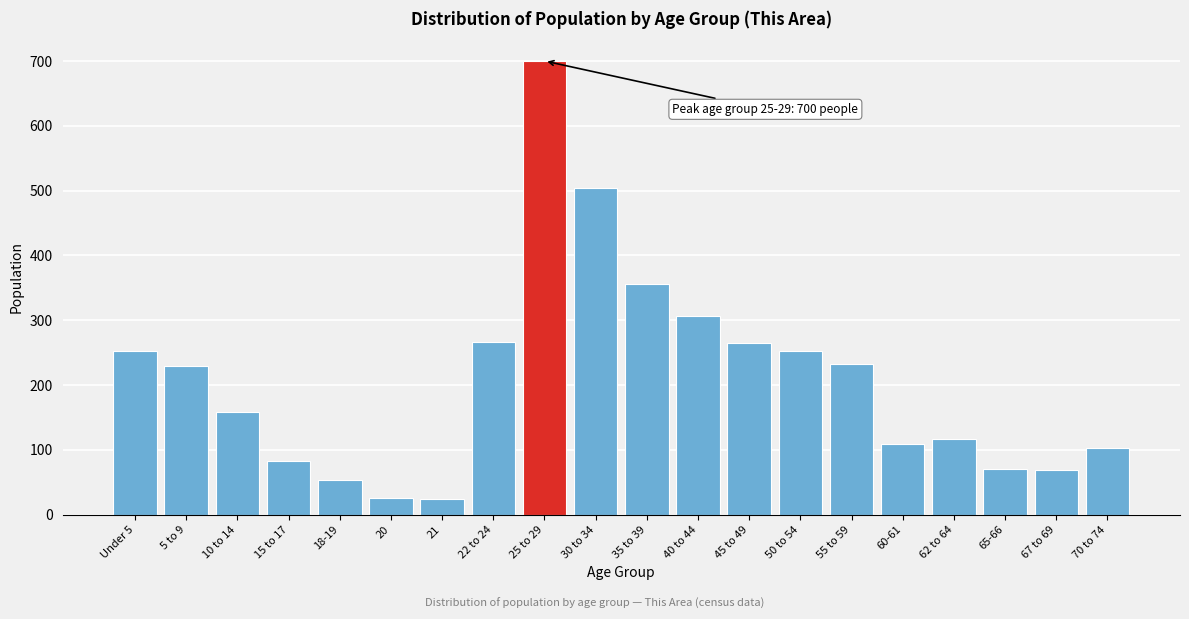

What is the label of the 14th bar from the right?

21